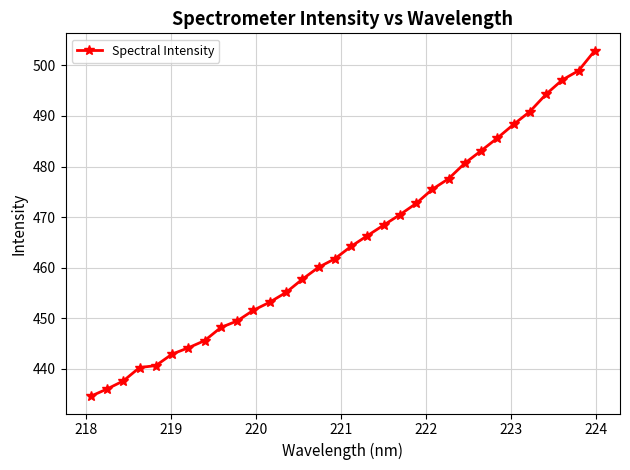

What is the maximum value shown in the chart?

502.9